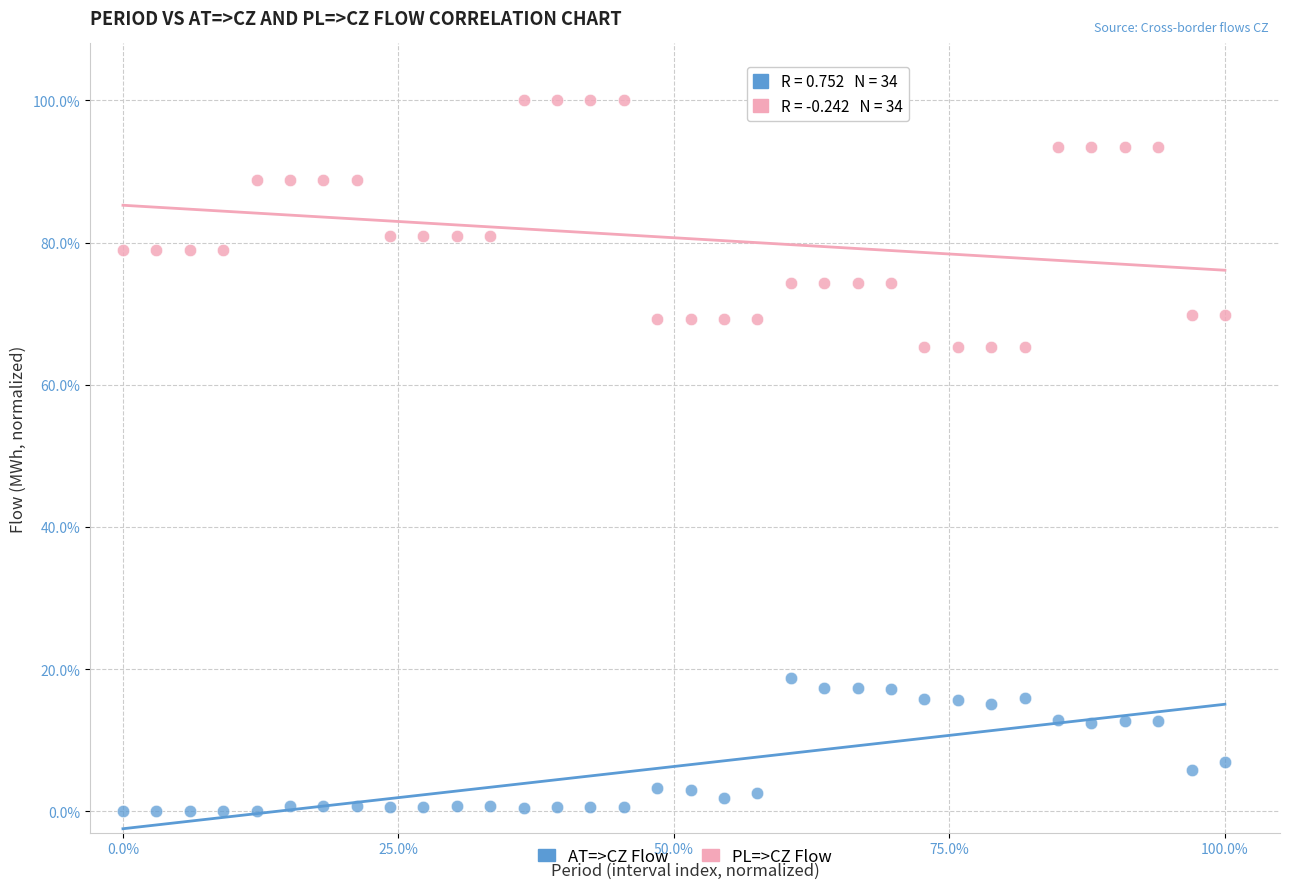

Which series reaches the maximum Y coordinate?

PL=>CZ Flow